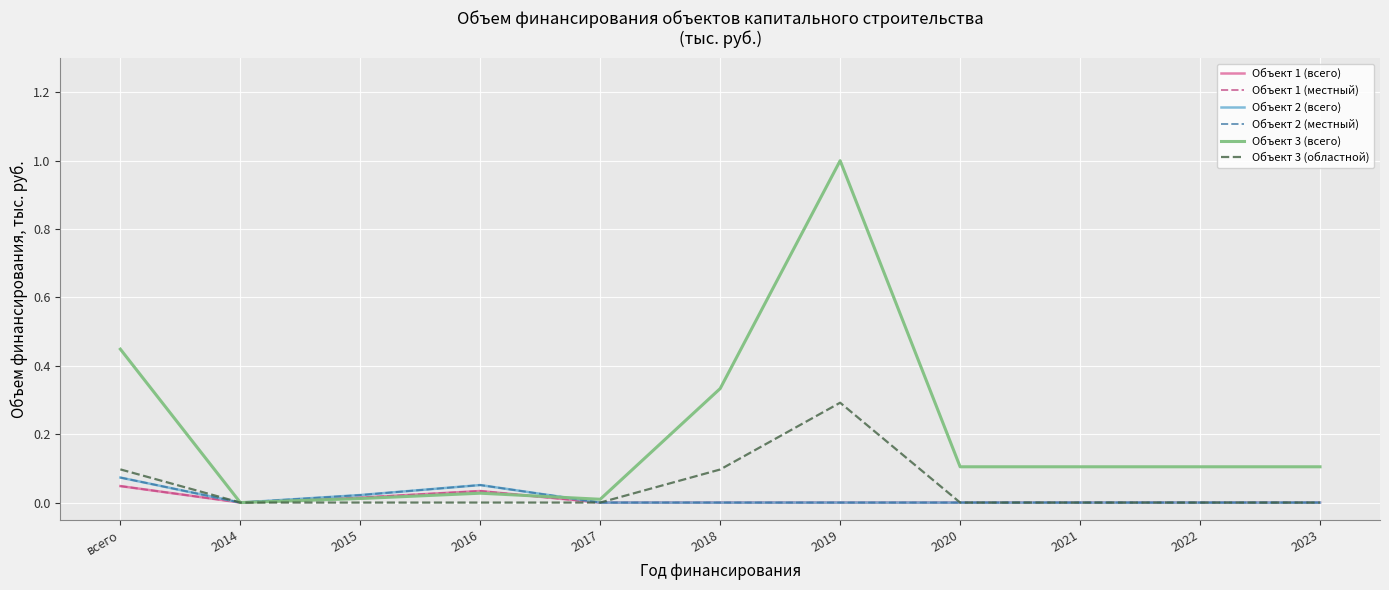

At how many categories does at least one series exceed 0?

10